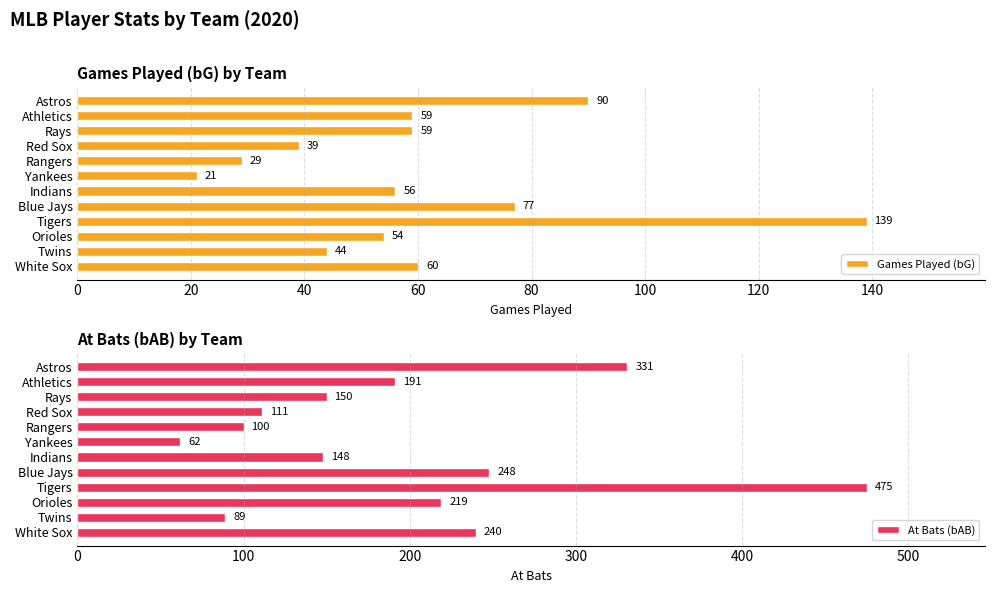

What is the average value of the Games Played (bG) series?

61